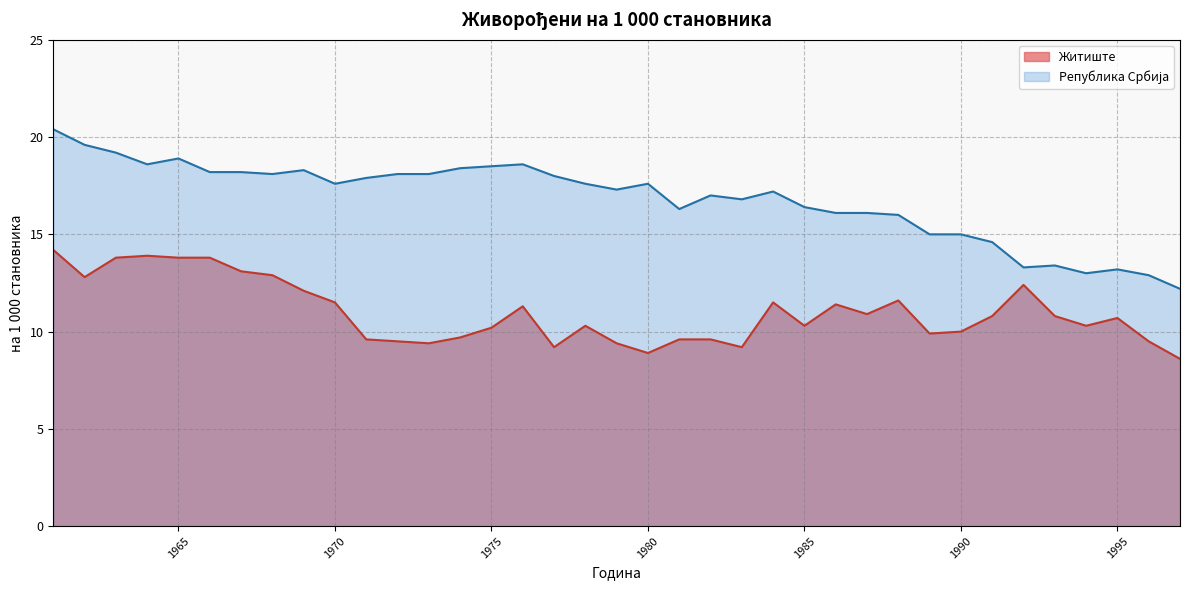

What is the difference between the Република Србија values at 1976 and 1967?

0.4